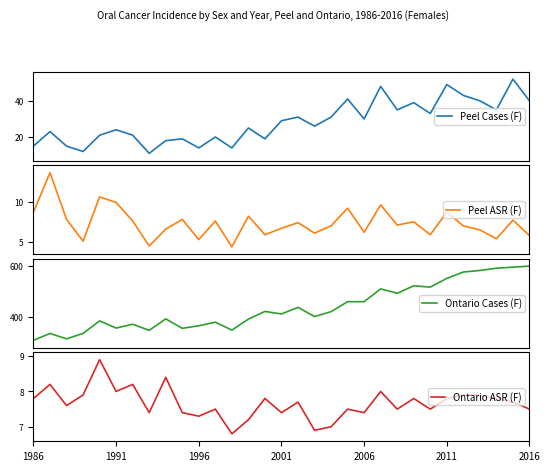

True or false: Peel Cases (F) and Ontario ASR (F) intersect in this chart.

False